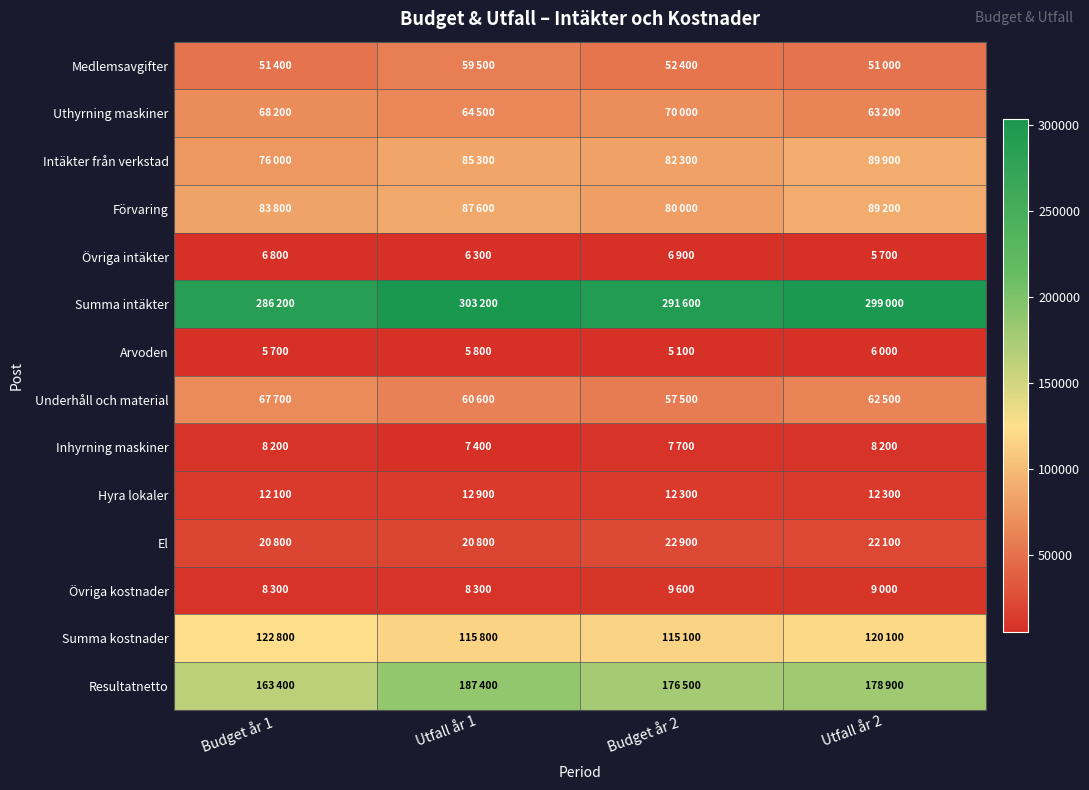

Which series changed the most between Budget år 2 and Utfall år 2?

Förvaring